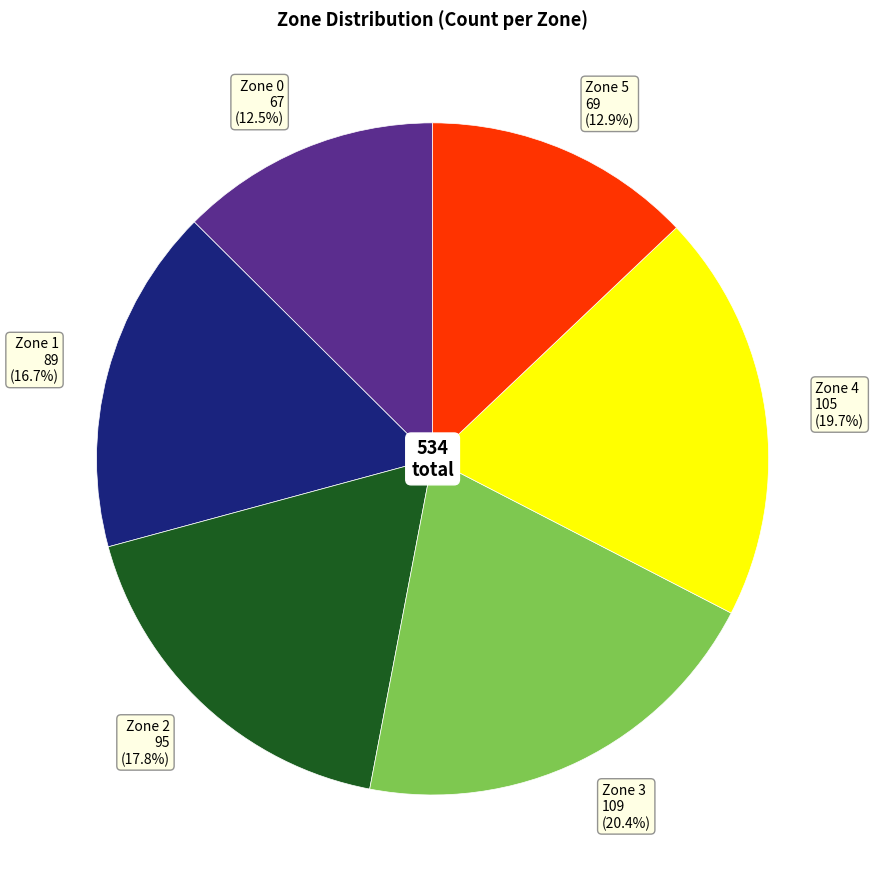

How many segments does this pie chart have?

6